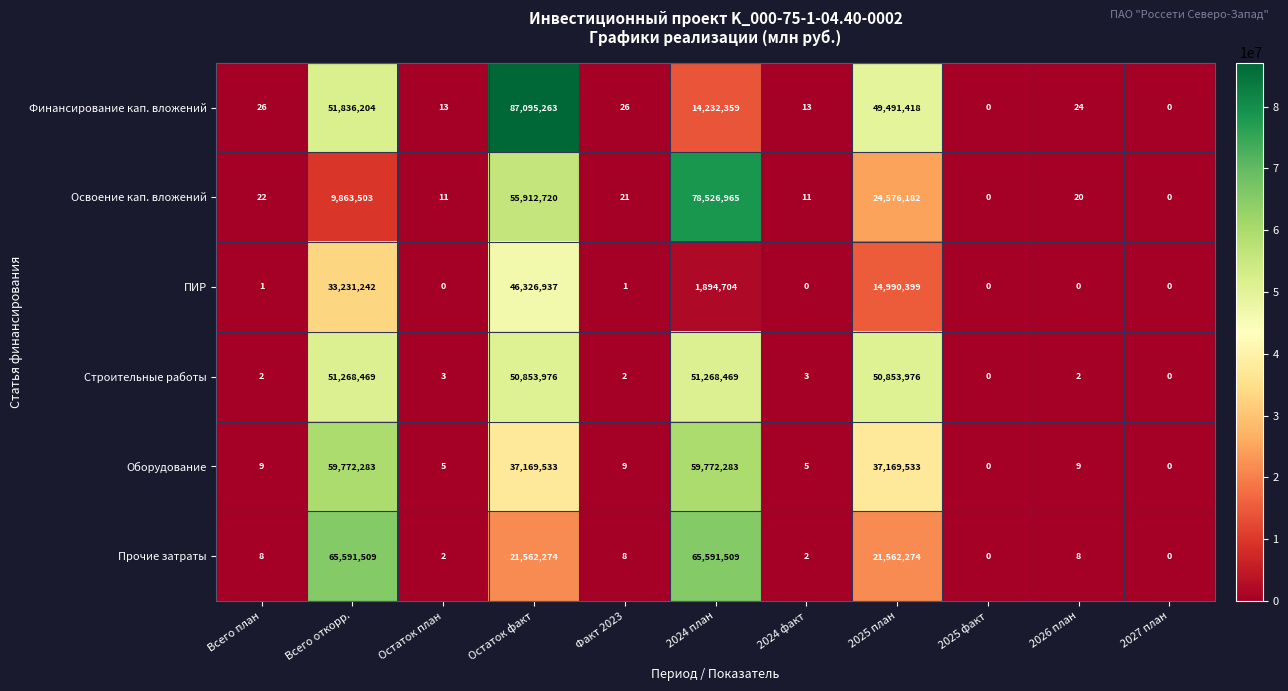

What is the total value across all series at 2026 план?

63